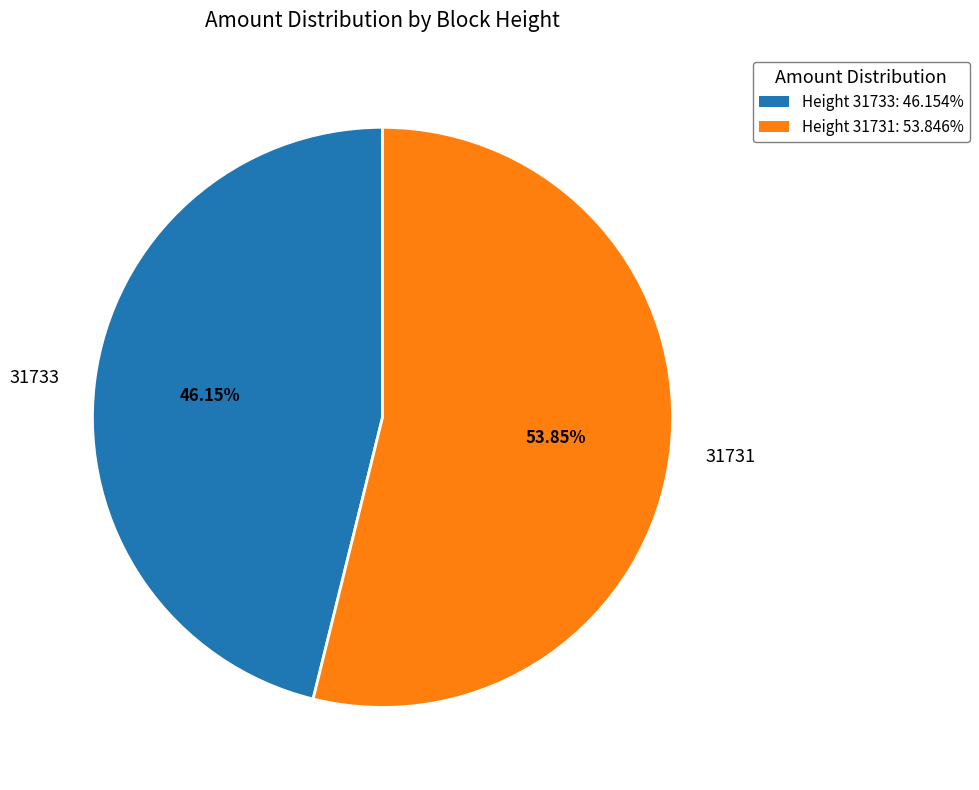

To the nearest percent, what is the average slice percentage?

50%